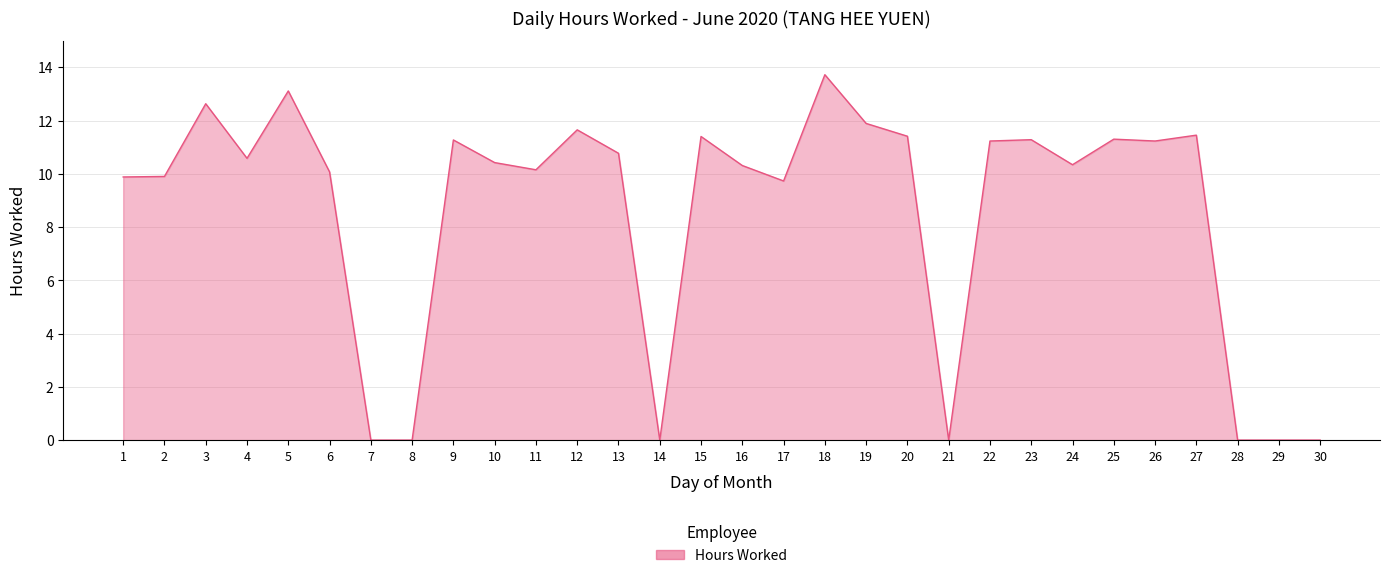

What is the maximum value shown in the chart?

13.7